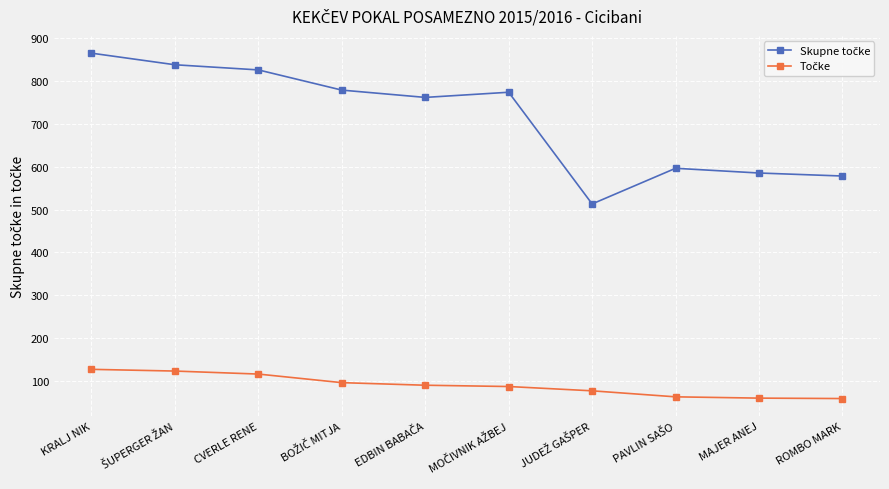

At how many categories does at least one series exceed 365?

10